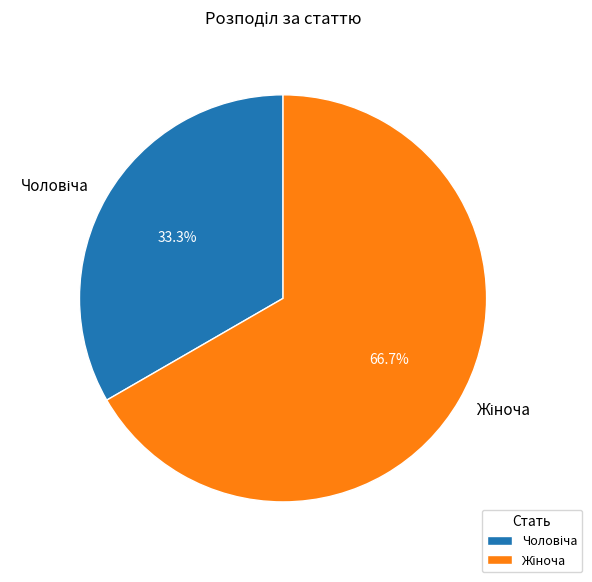

How many segments does this pie chart have?

2